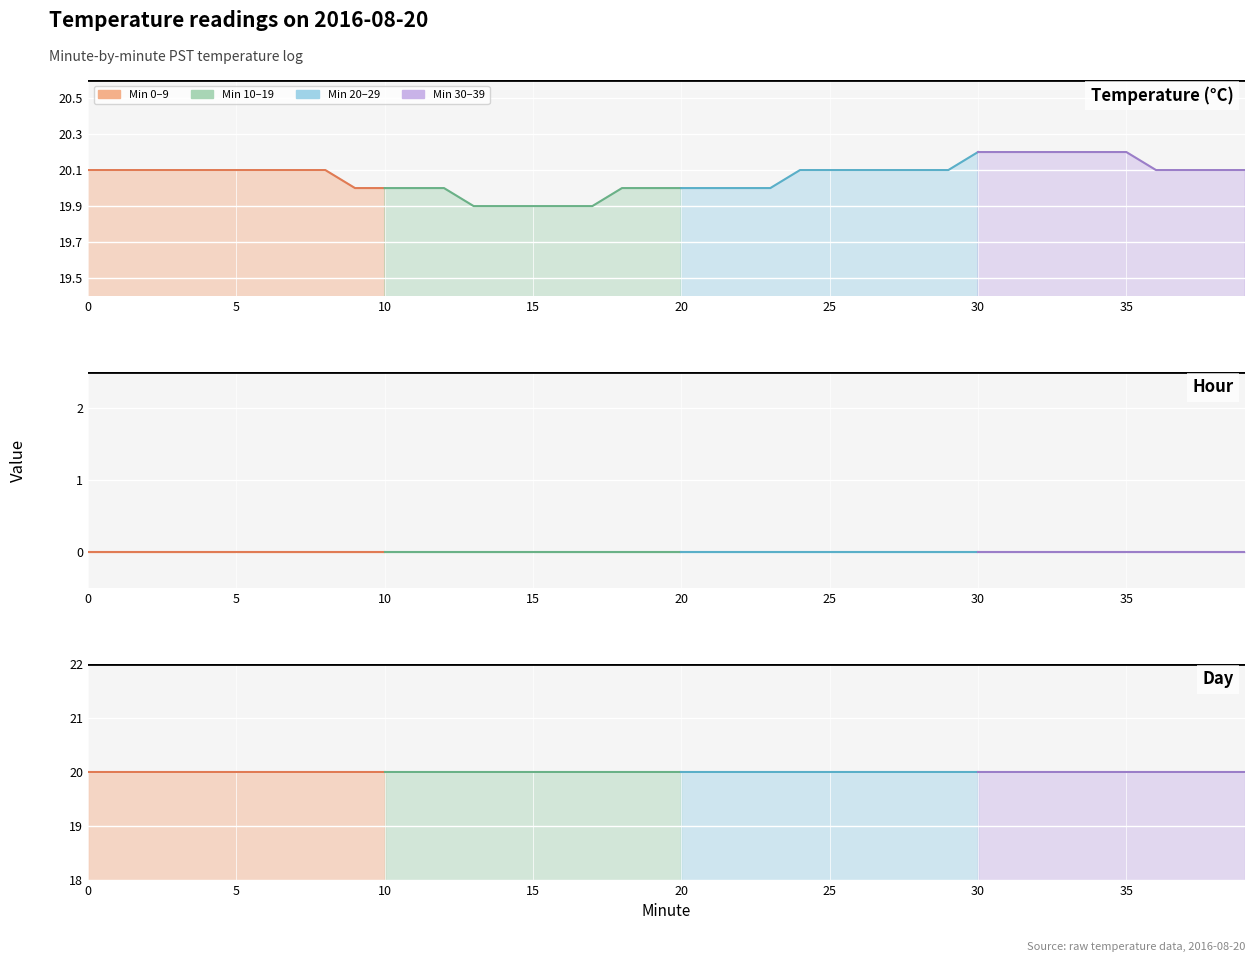

Is the value of Temperature (C) at 15 greater than the value of Minute at 2?

Yes